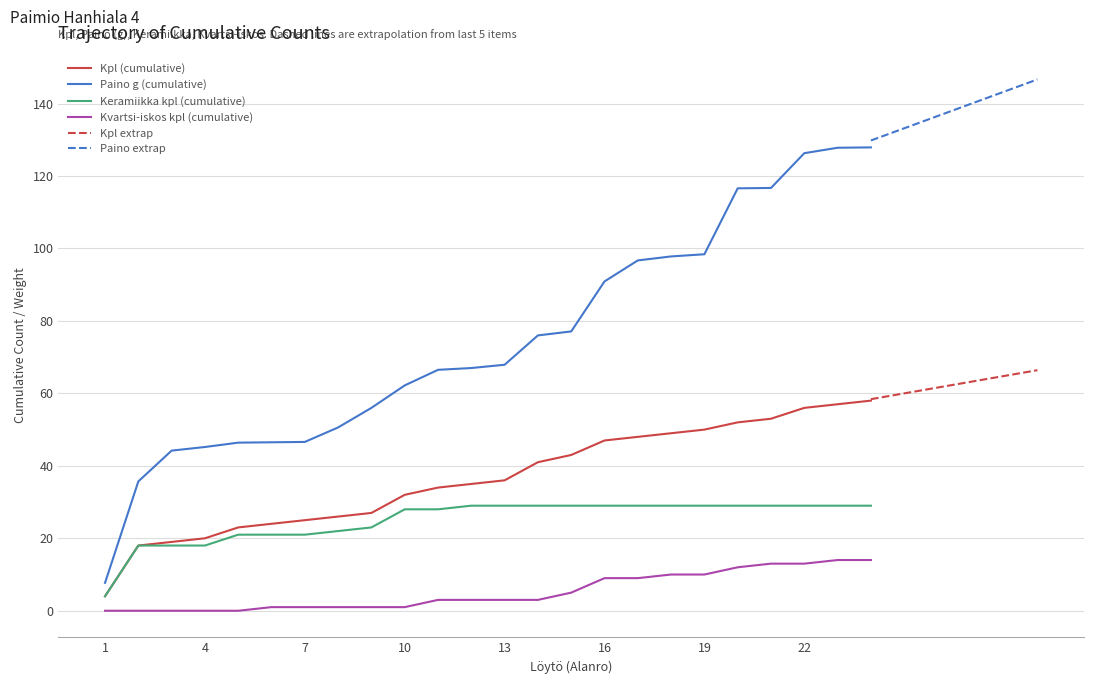

True or false: Keramiikka_cumsum and Kvartsi_cumsum cross at least once.

False